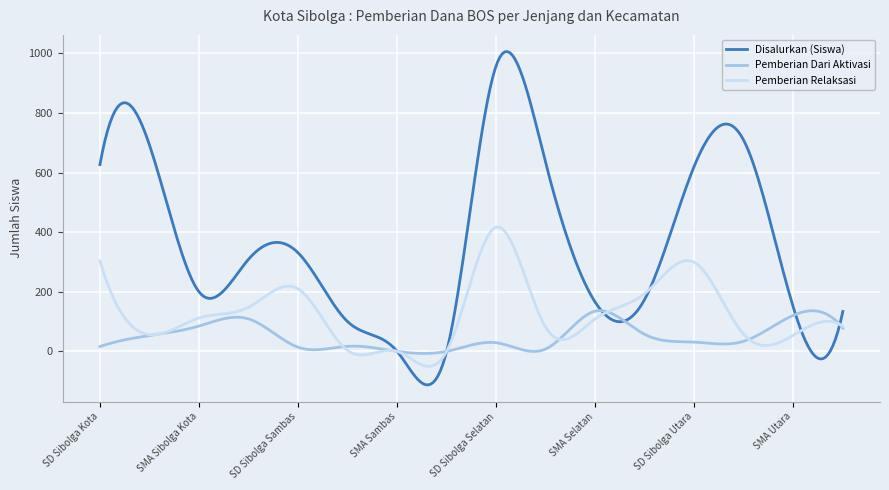

What is the highest value of the Disalurkan (Siswa) series?

1006.5